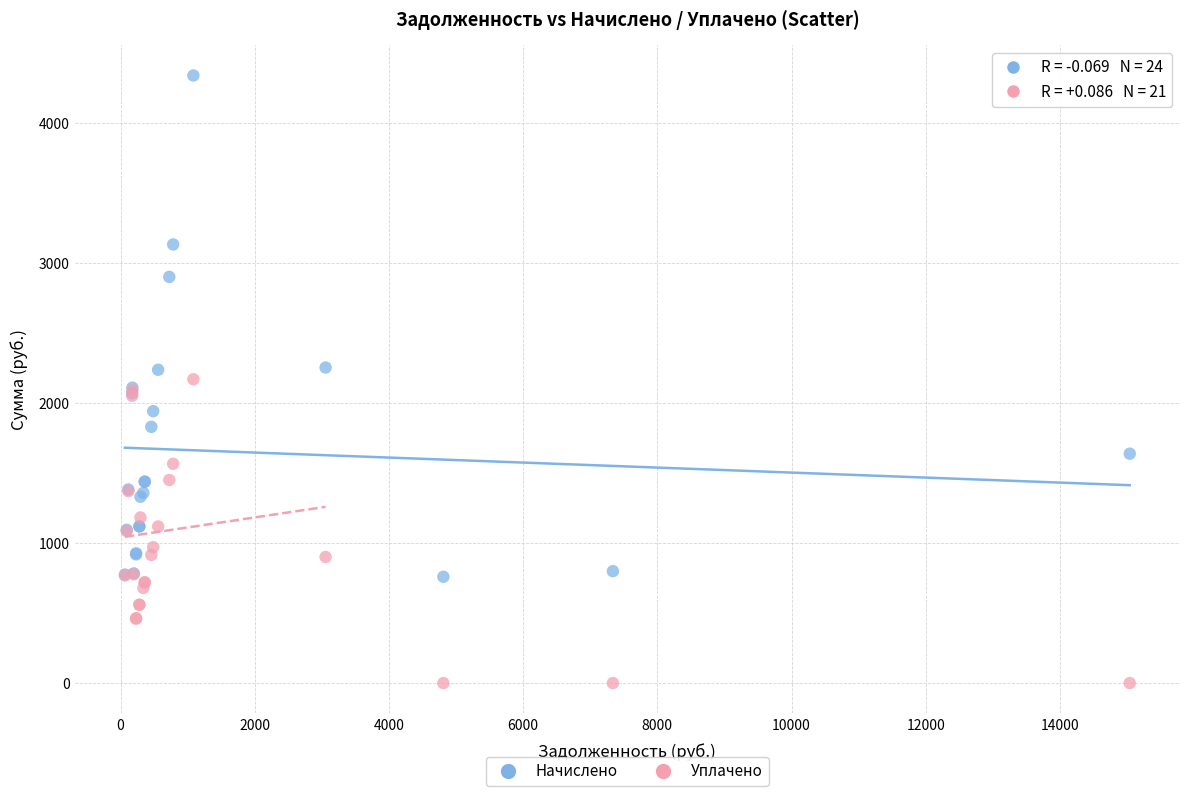

Which series reaches the minimum Y coordinate?

Уплачено